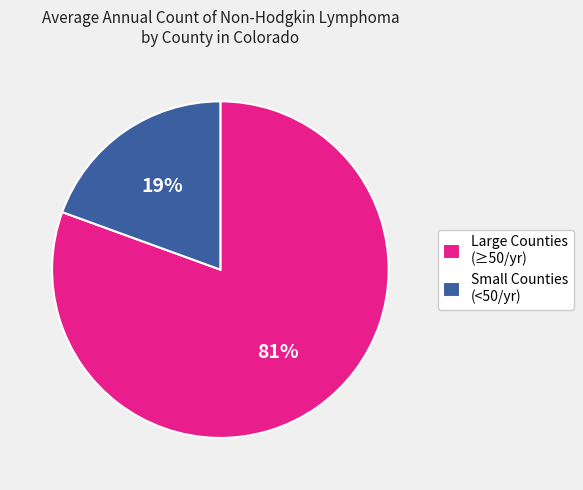

What is the majority slice?

Large Counties (≥50/yr)